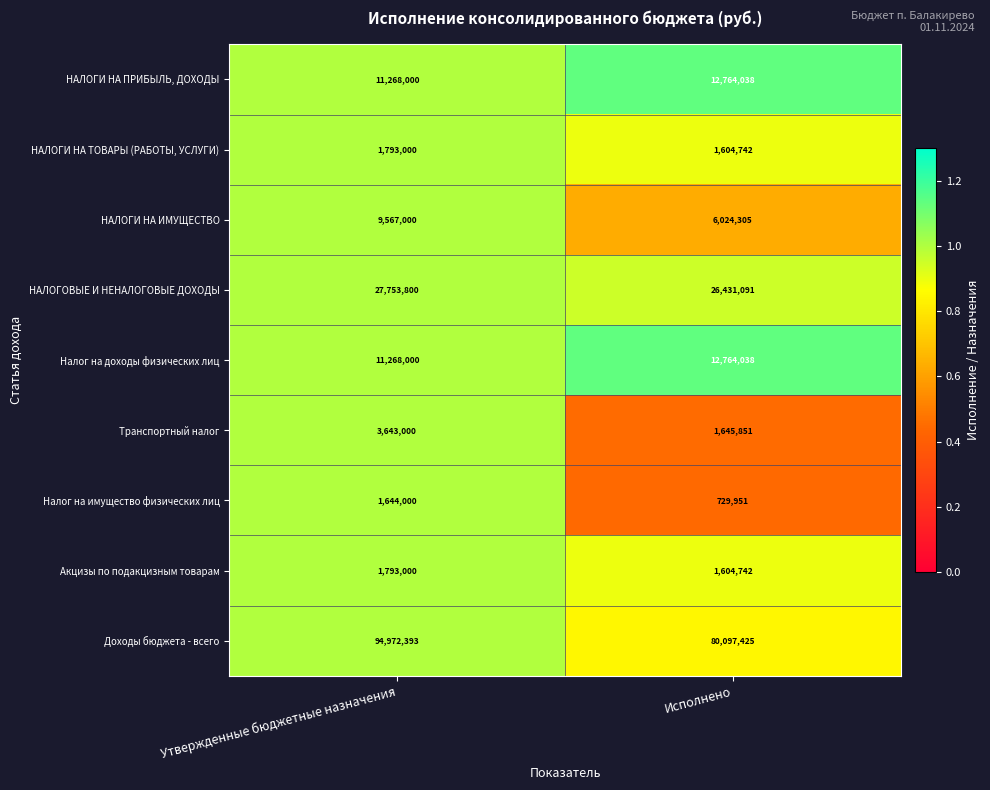

How many data points in Акцизы по подакцизным товарам are less than 1793000?

1